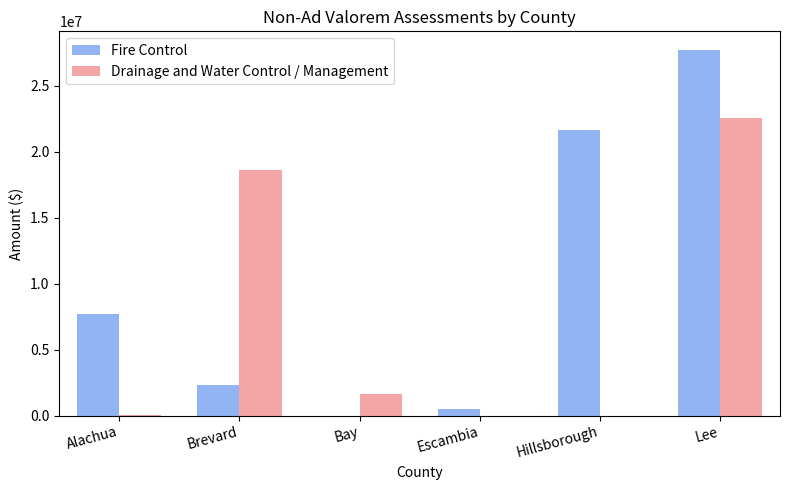

What is the greatest value displayed?

27722351